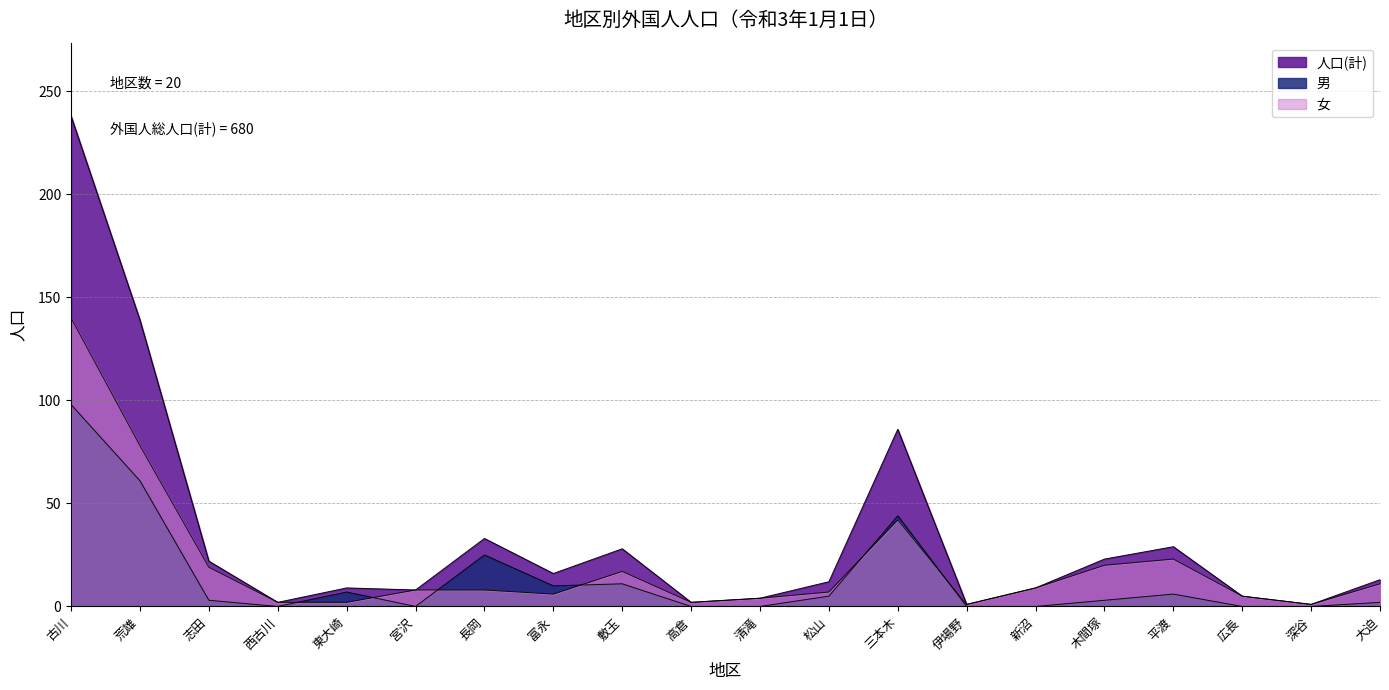

What is the minimum value for 人口(計)?

1